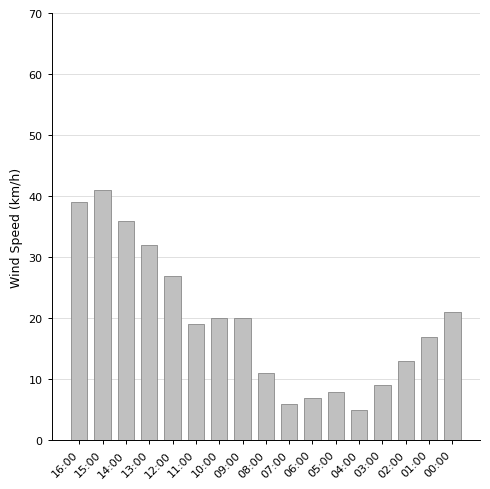

Which label corresponds to the smallest value in the chart?

04:00